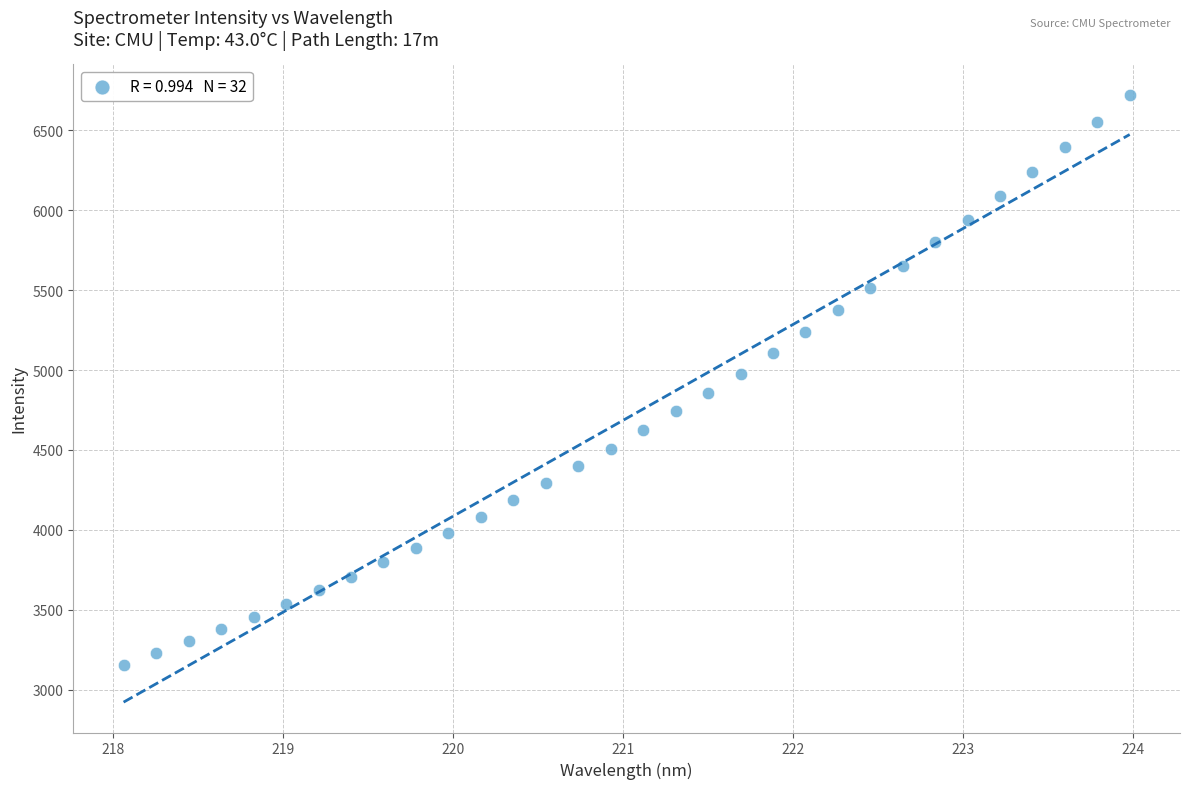

What is the range of Y values (max minus min)?

3566.4